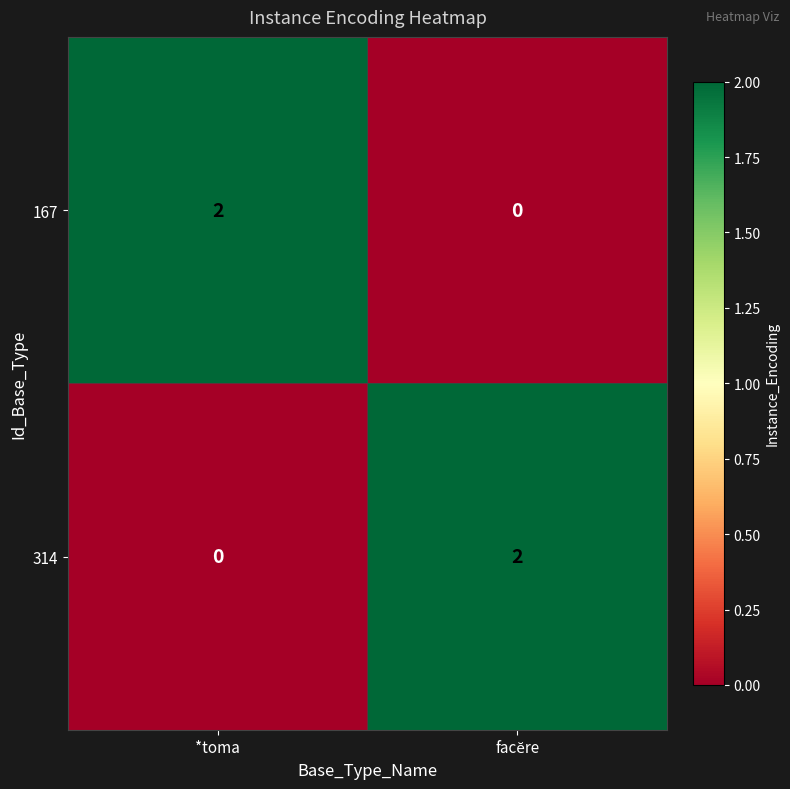

Is the value of 167 at *toma greater than the value of 314 at *toma?

Yes